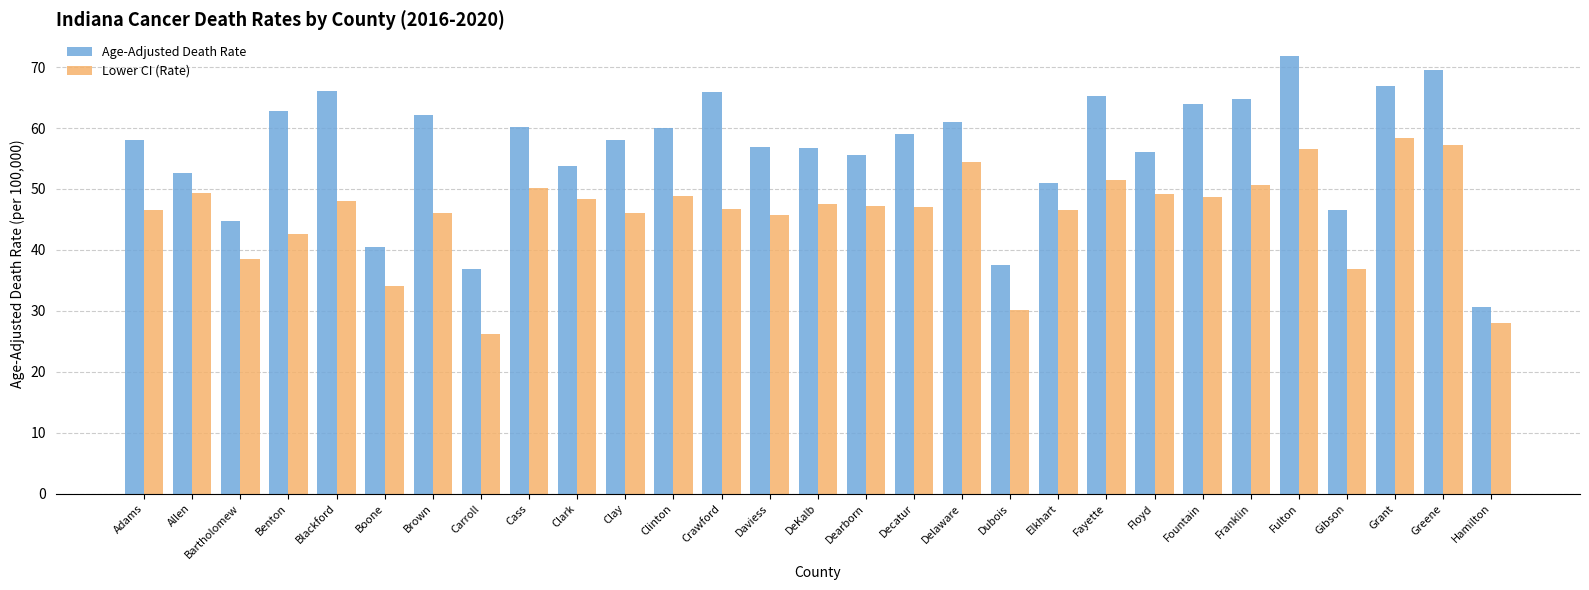

What is the spread (max minus min) of values at Clinton?

11.2